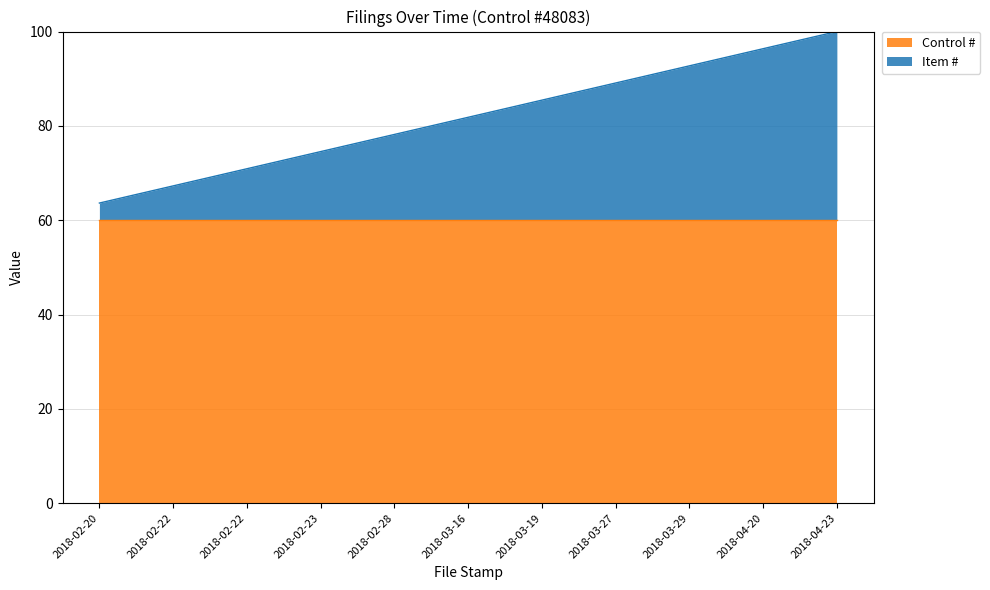

List the labels in order of value, smallest first.

2018-02-20, 2018-02-22, 2018-02-22, 2018-02-23, 2018-02-28, 2018-03-16, 2018-03-19, 2018-03-27, 2018-03-29, 2018-04-20, 2018-04-23